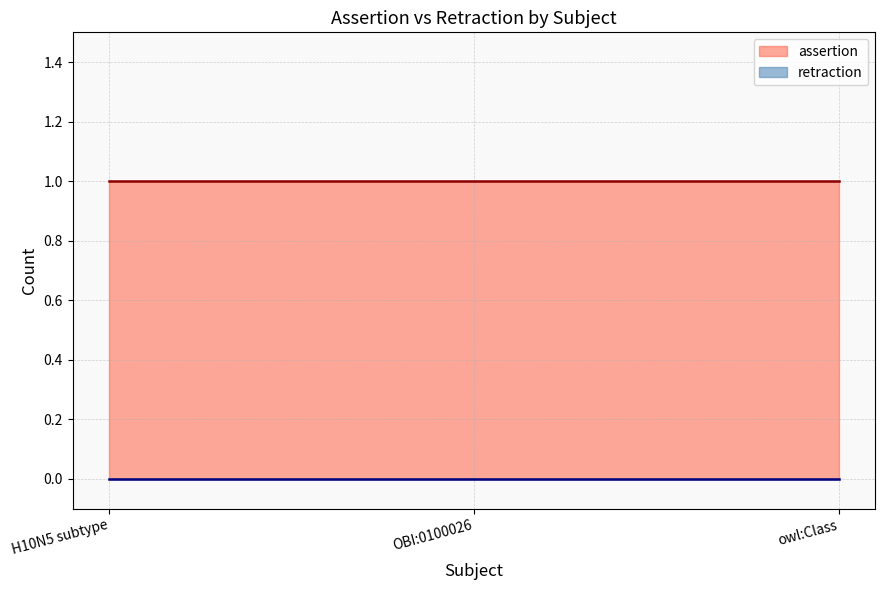

At which label is assertion closest to 1?

H10N5 subtype